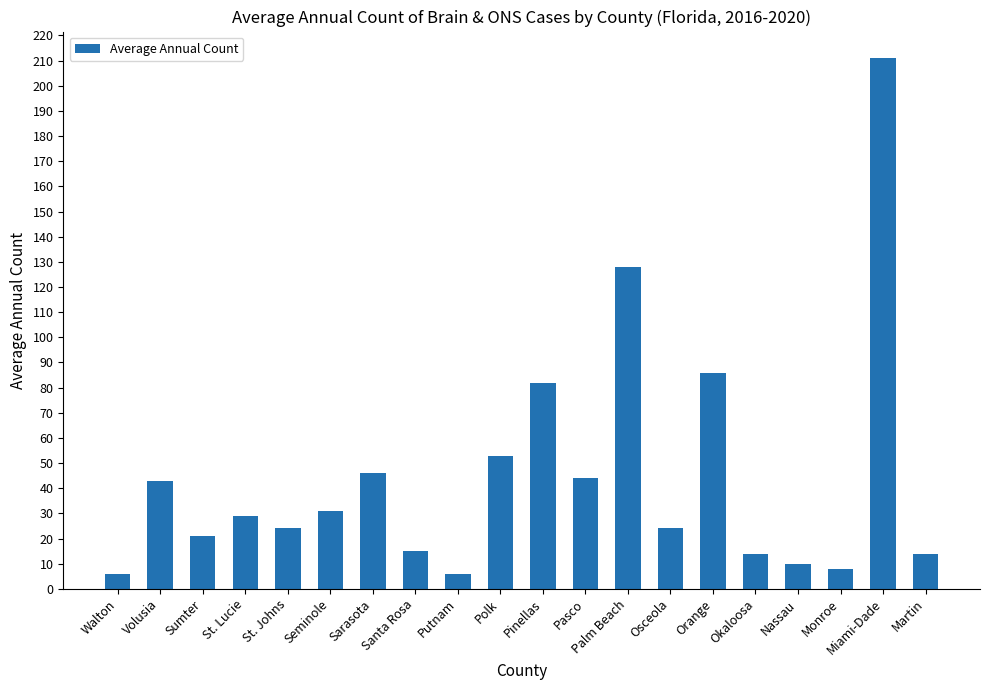

How many bars are there in total?

20